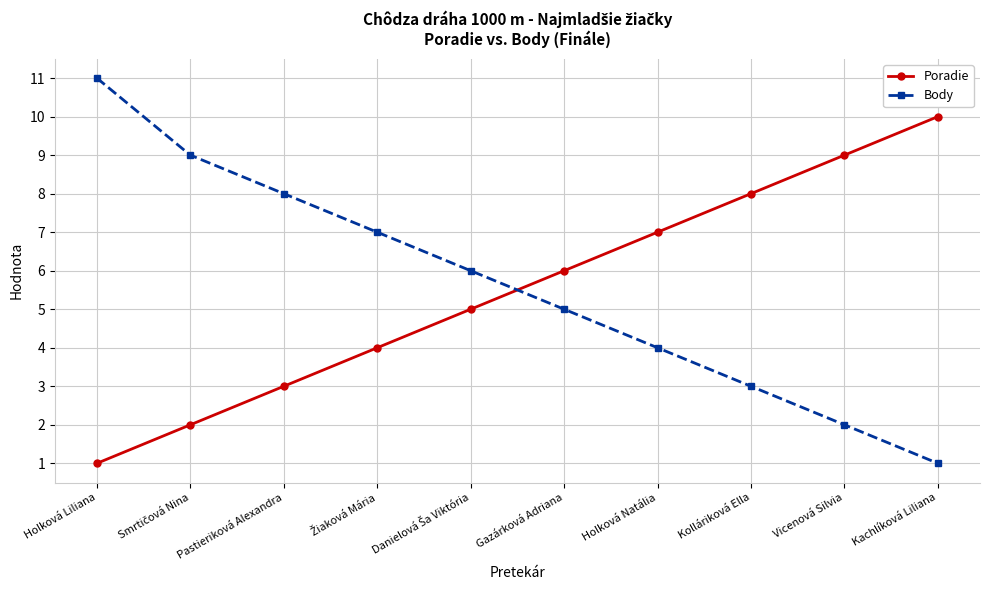

What is the smallest value displayed?

1